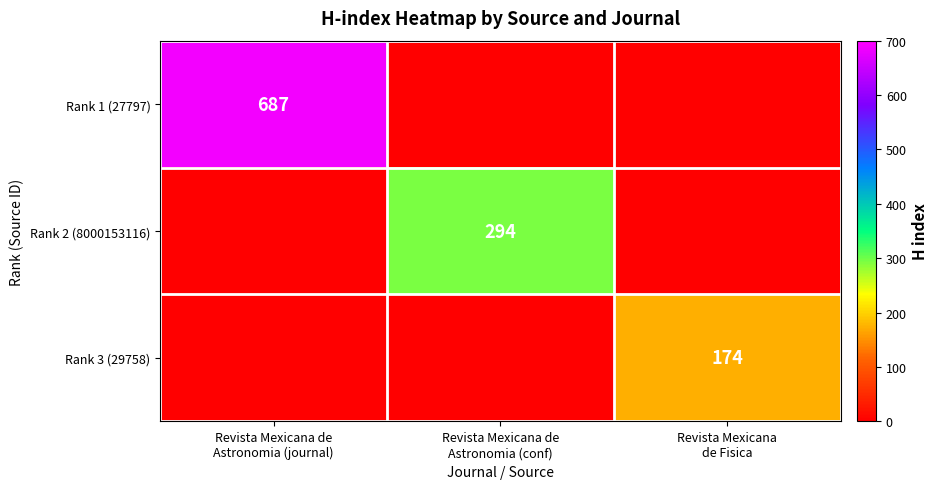

The value of Rank 2 (8000153116) at Revista Mexicana de Astronomia (conf) is 294. True or false?

True